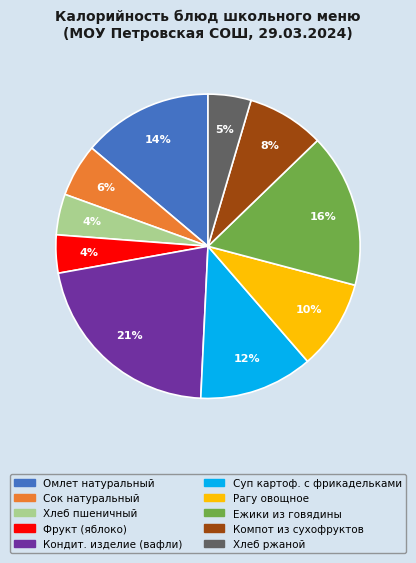

Which has a higher value, Хлеб ржаной or Омлет натуральный?

Омлет натуральный